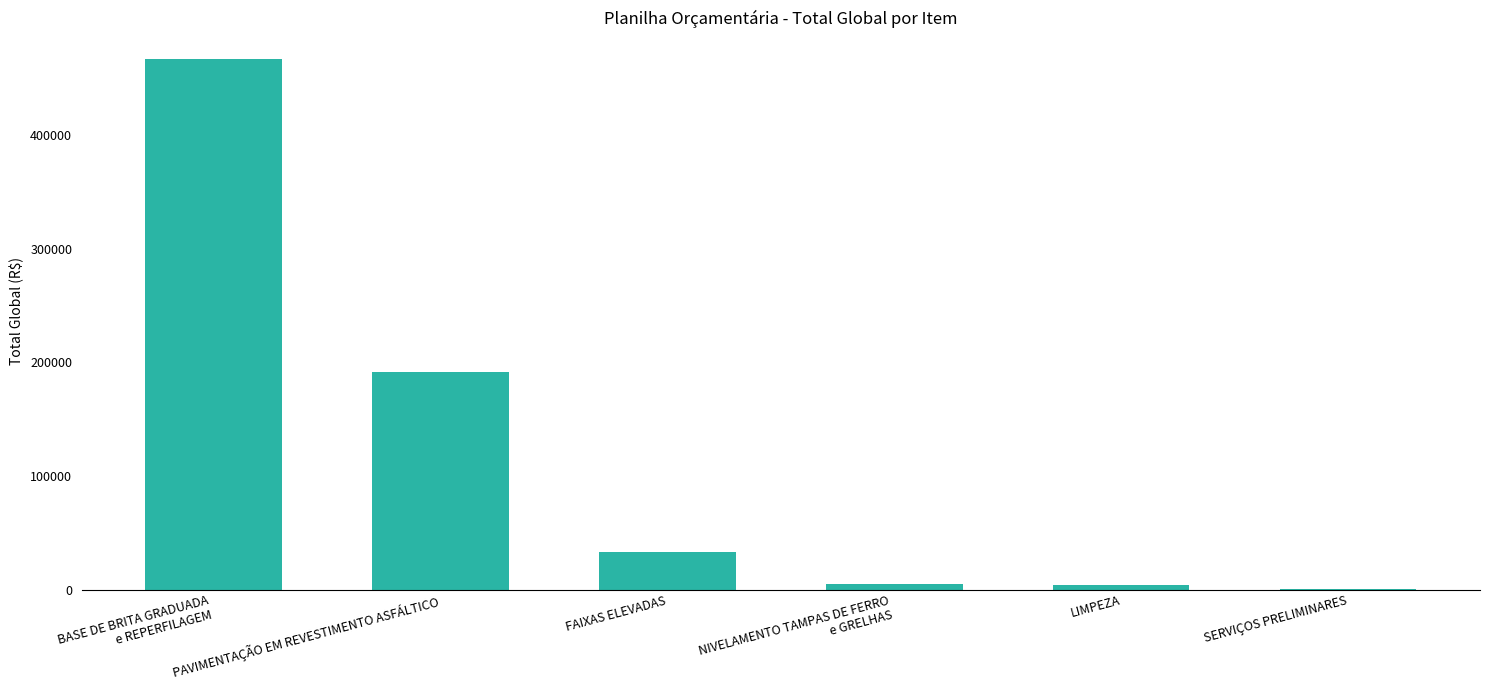

What is the change in value from PAVIMENTAÇÃO EM REVESTIMENTO ASFÁLTICO to FAIXAS ELEVADAS?

-158527.1